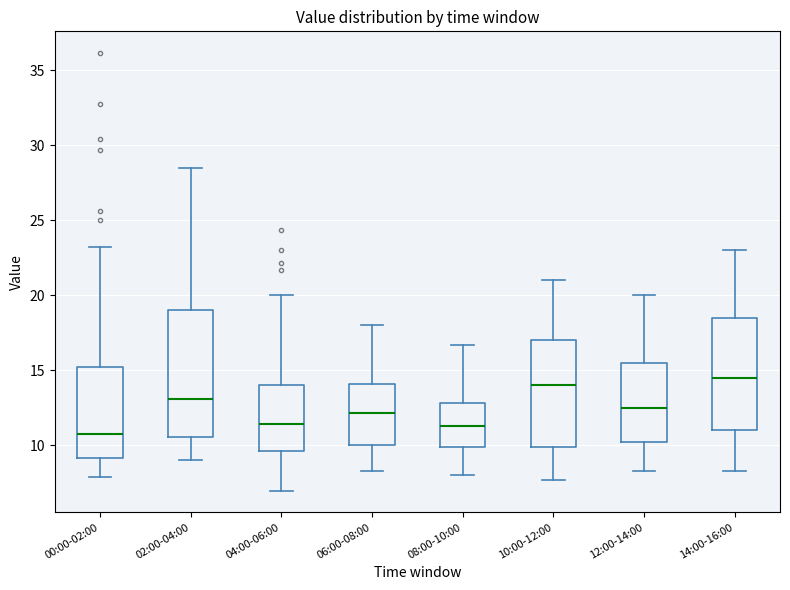

Reading left to right, transcribe this box plot: for each box, give where its median line is, the range the box spans, and where its two whiskers end, as read against the y-axis. The values are not printed on the chart, so give them approximately, as read against the axis.

00:00-02:00: median 11.0, box 9.0 to 15.0, whiskers 8.0 to 23.0
02:00-04:00: median 13.0, box 10.5 to 19.0, whiskers 9.0 to 28.5
04:00-06:00: median 11.5, box 9.5 to 14.0, whiskers 7.0 to 20.0
06:00-08:00: median 12.0, box 10.0 to 14.0, whiskers 8.5 to 18.0
08:00-10:00: median 11.5, box 10.0 to 13.0, whiskers 8.0 to 16.5
10:00-12:00: median 14.0, box 10.0 to 17.0, whiskers 7.5 to 21.0
12:00-14:00: median 12.5, box 10.0 to 15.5, whiskers 8.5 to 20.0
14:00-16:00: median 14.5, box 11.0 to 18.5, whiskers 8.5 to 23.0